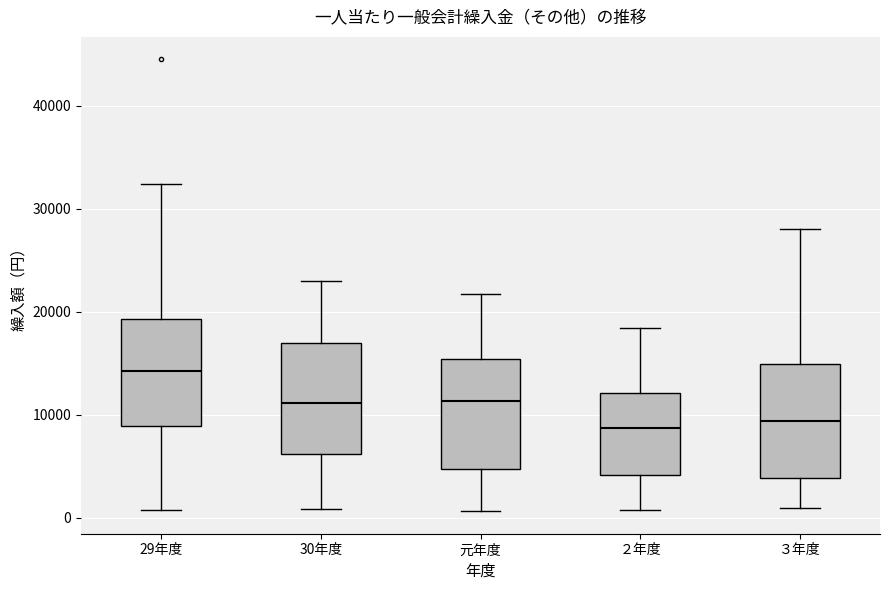

Where does the upper whisker of the box for 元年度 end on the y-axis? The values are not printed on the chart, so give them approximately, as read against the axis.

22000